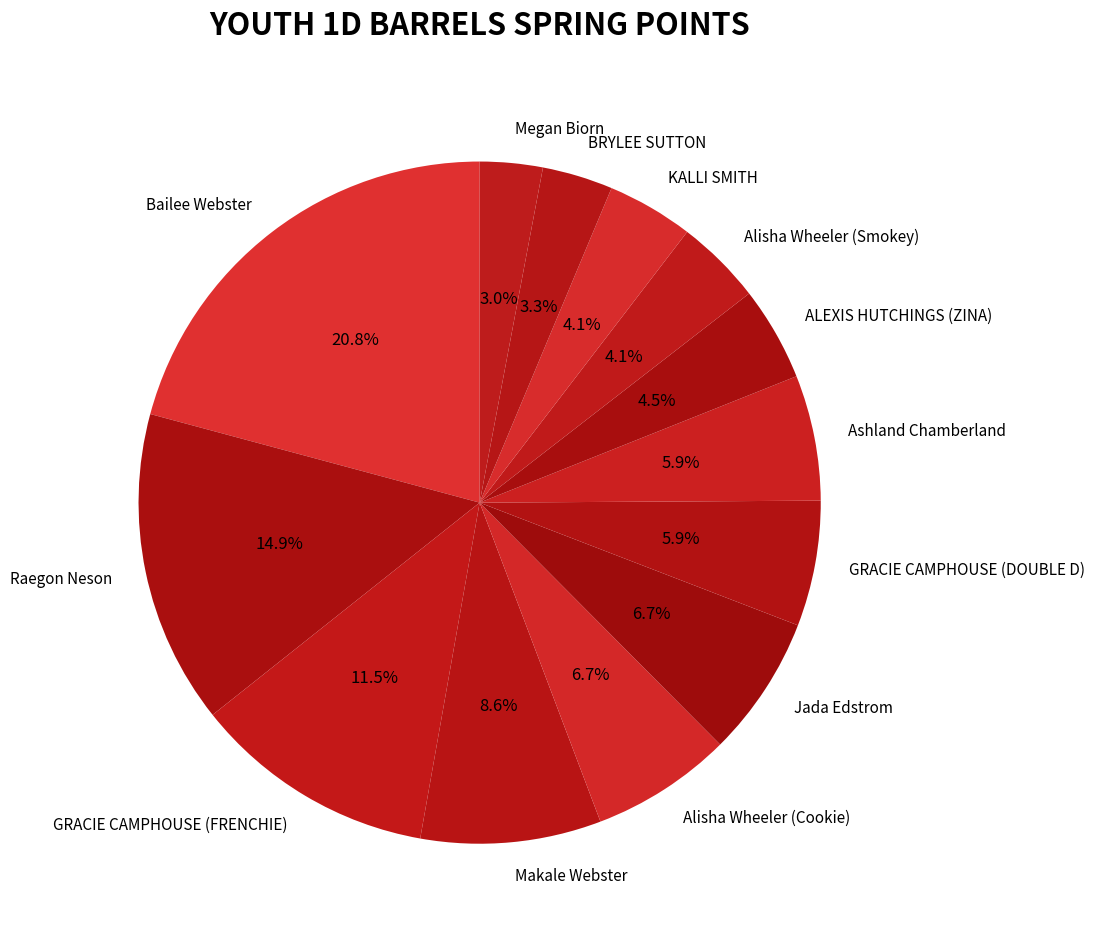

Does Alisha Wheeler (Smokey) account for over 50% of the chart?

No